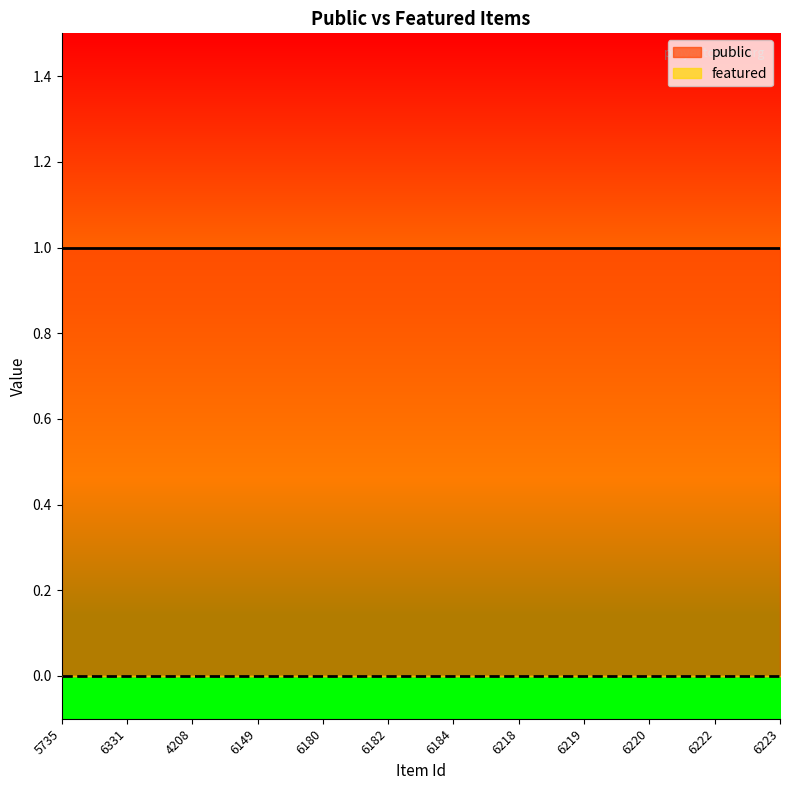

What is the spread (max minus min) of values at 6218?

1